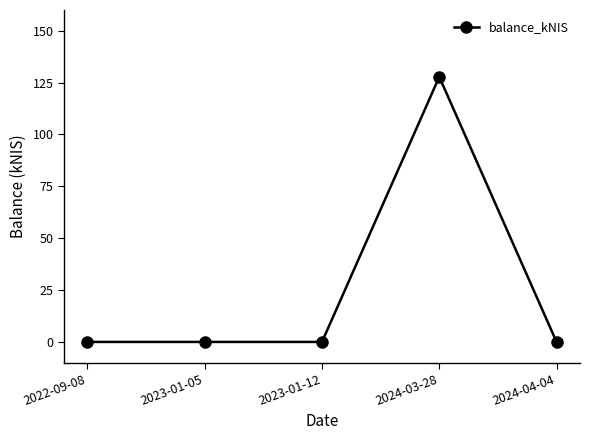

True or false: there are more than 0 points higher than both neighbors.

True